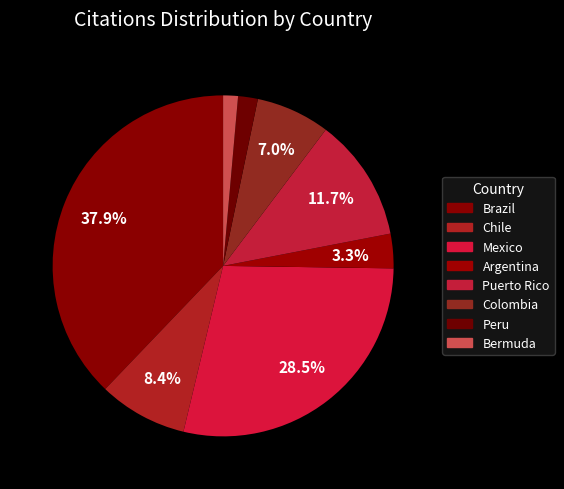

Is it true that Colombia is 7% of the pie?

True